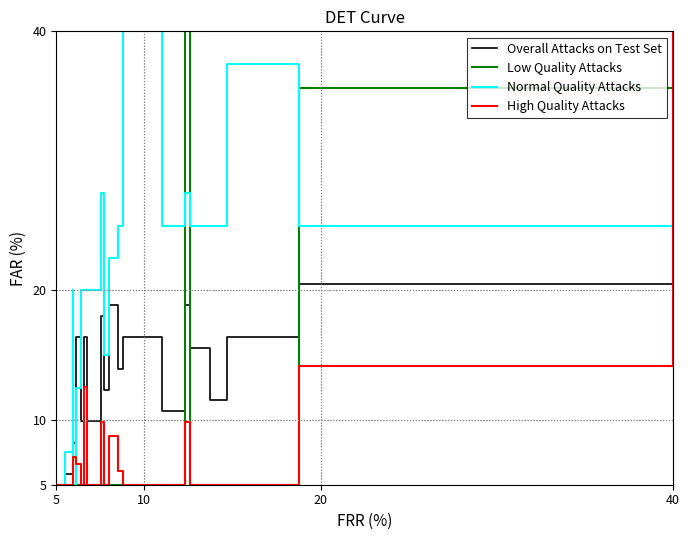

At how many categories does at least one series exceed 26?

6